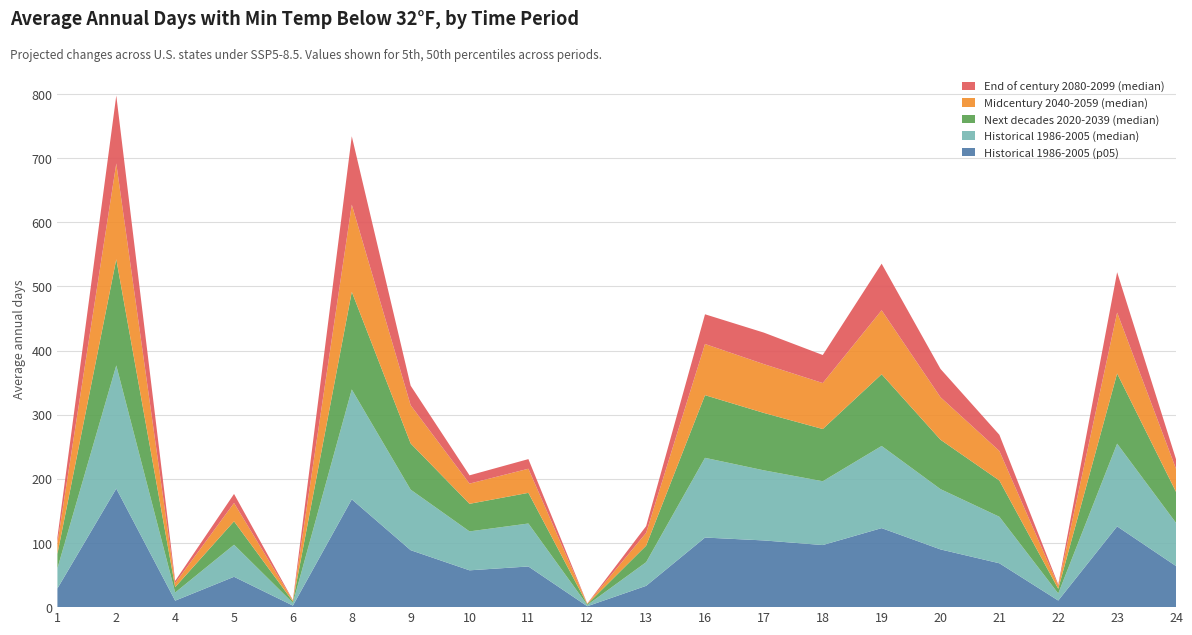

Reading right to left, transcribe all the data shown in this chart.

Historical 1986-2005 (p05): 64.1	125.9	10.3	68.4	90.0	123.2	96.8	104.0	108.5	33.2	1.4	63.4	57.4	88.8	168.1	2.4	47.3	10.1	184.8	29.1
Historical 1986-2005 (median): 67.3	129.0	11.0	72.5	94.0	128.1	99.5	109.3	124.3	36.9	1.9	67.0	60.7	94.4	171.3	4.1	50.0	12.7	192.1	31.5
Next decades 2020-2039 (median): 48.4	109.4	7.3	56.5	77.0	111.8	81.4	89.5	97.7	25.8	1.2	47.8	43.0	72.0	152.2	2.3	36.5	8.4	165.5	22.5
Midcentury 2040-2059 (median): 36.0	95.0	4.9	46.1	66.3	99.8	71.7	76.1	79.8	19.9	0.8	37.6	31.5	59.6	136.0	1.5	28.6	6.2	149.4	17.1
End of century 2080-2099 (median): 14.9	62.9	1.9	25.2	44.1	72.6	43.7	49.1	46.3	10.5	0.3	15.0	12.9	30.5	106.6	0.6	14.1	3.5	105.8	8.6